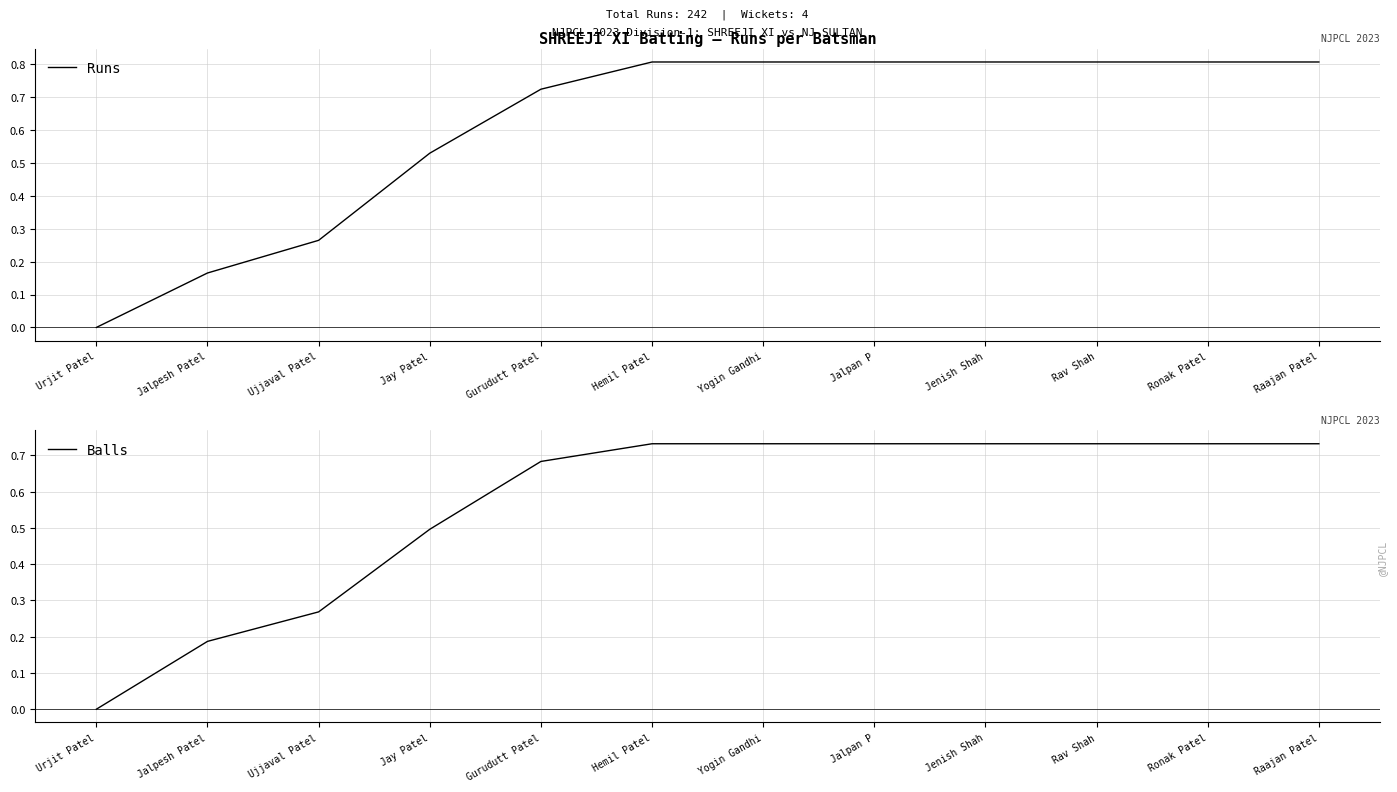

Count the number of categories in the chart.

12